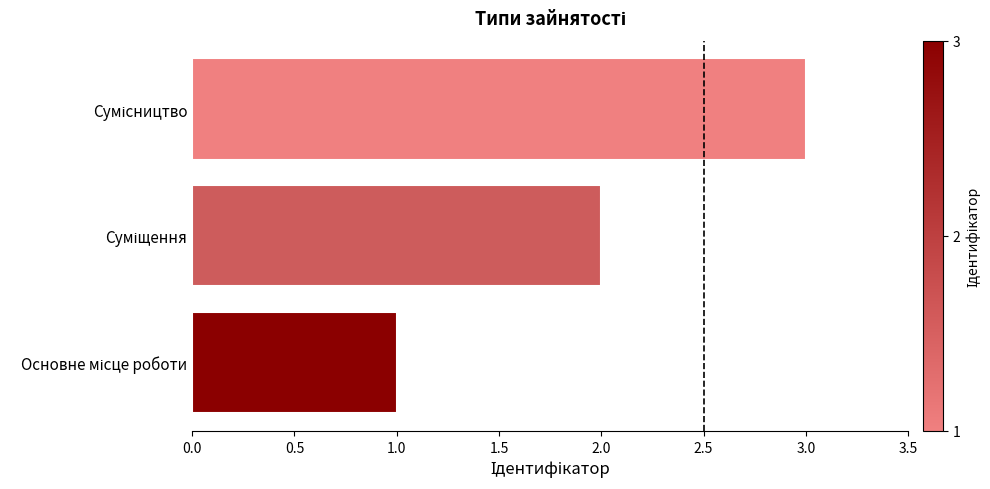

What is the greatest value displayed?

3